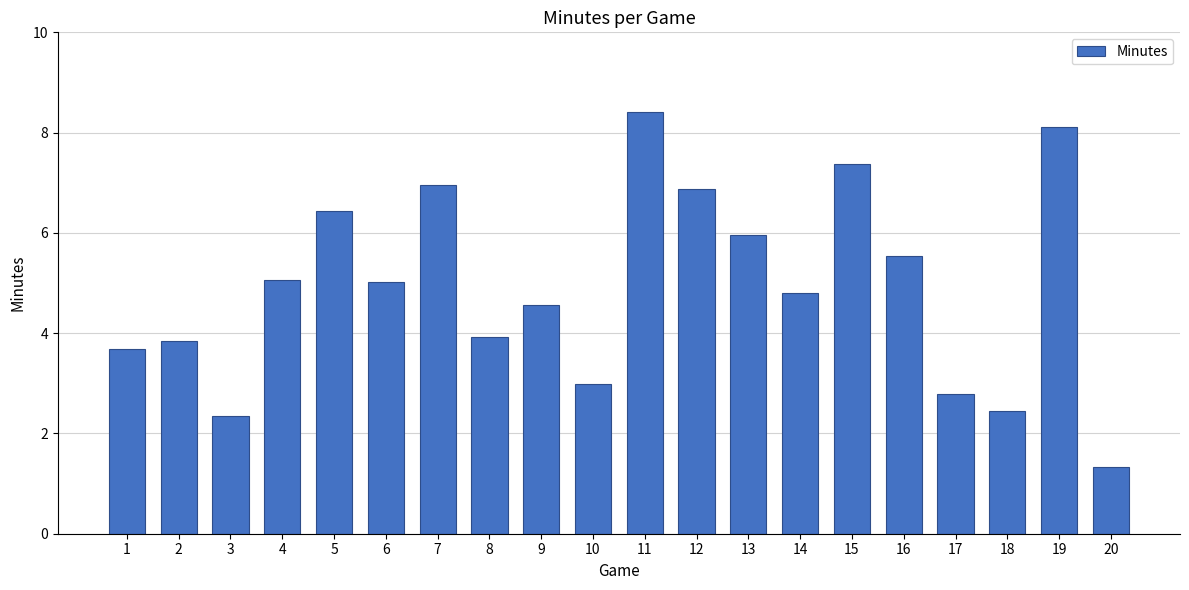

What is the change in value from 2 to 3?

-1.5